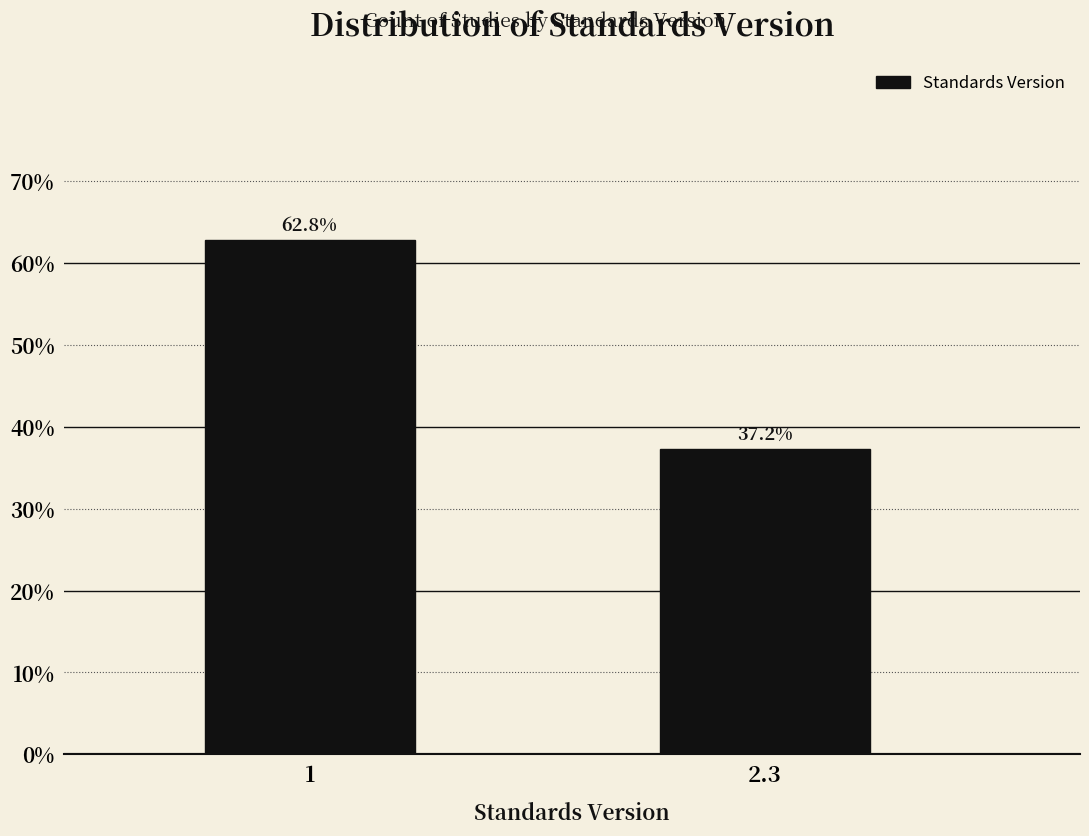

Reading left to right, transcribe all the data shown in this chart.

62.8	37.2